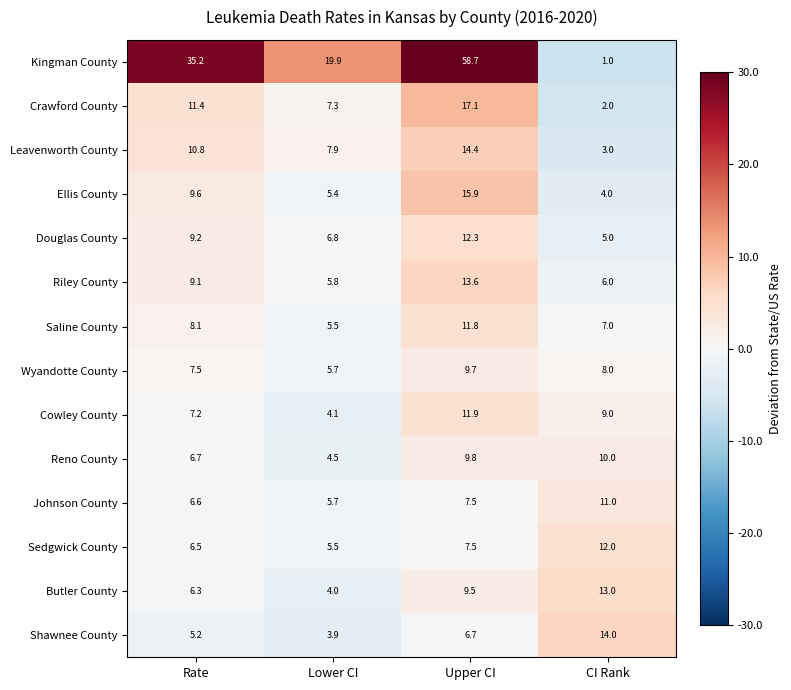

What is the total value across all series at Rate?

139.4